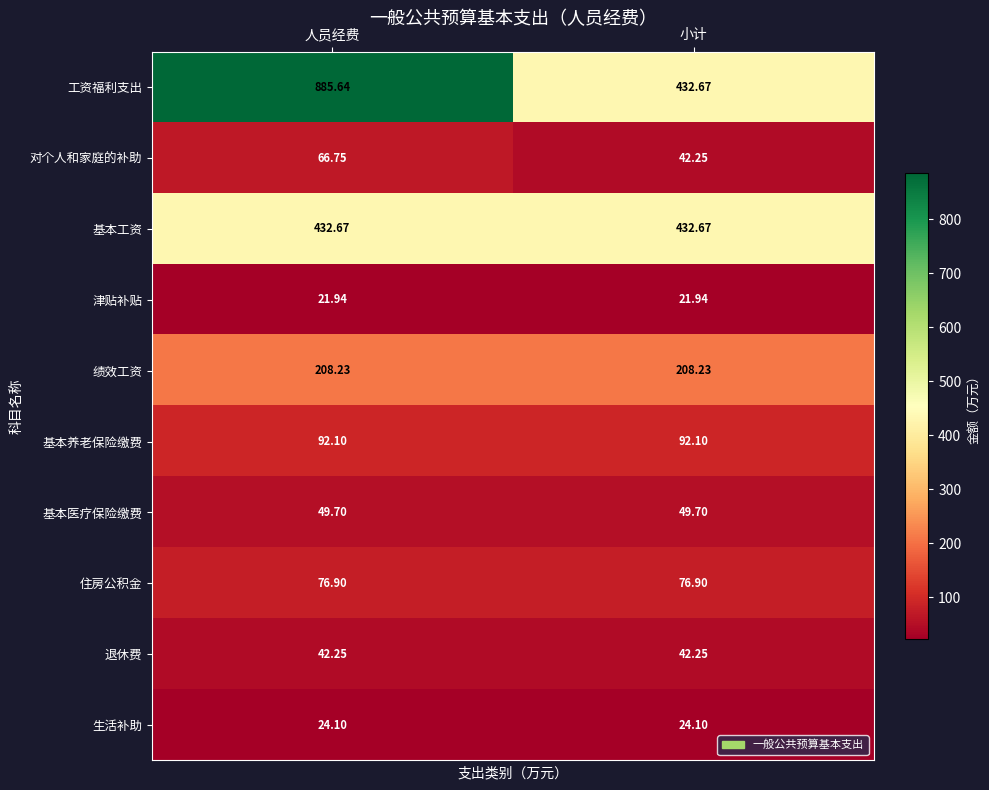

Which series has the largest total across all categories?

工资福利支出